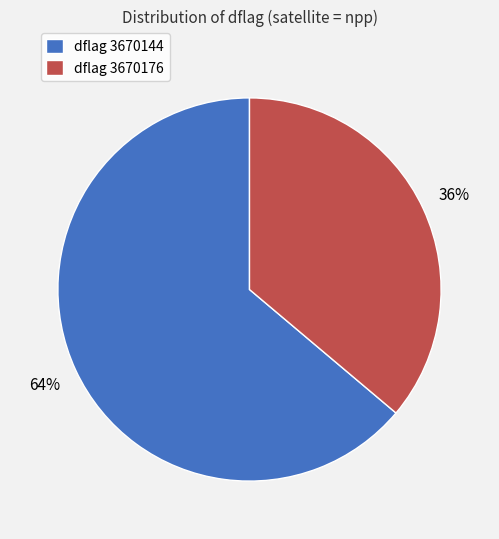

True or false: dflag 3670176 accounts for 22% of the total.

False